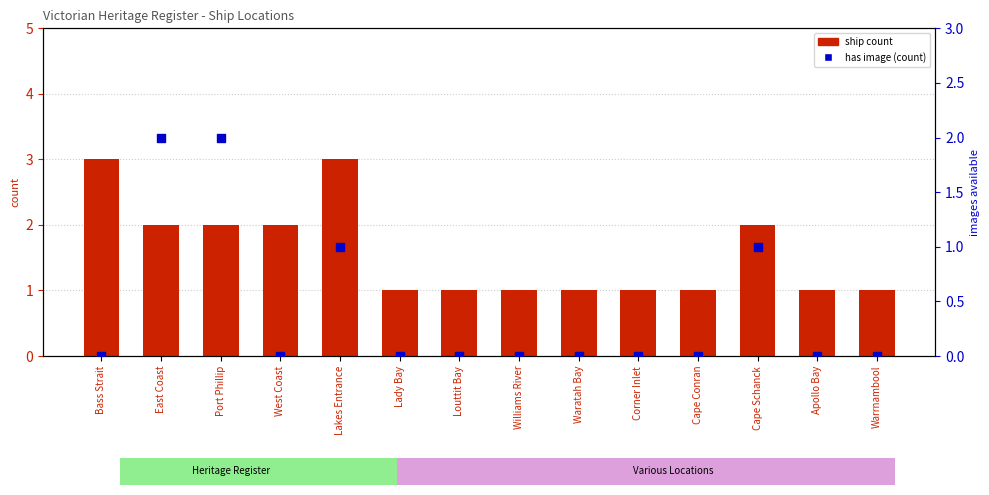

Is the value of has image (count) at Port Phillip greater than the value of ship count at Lady Bay?

Yes